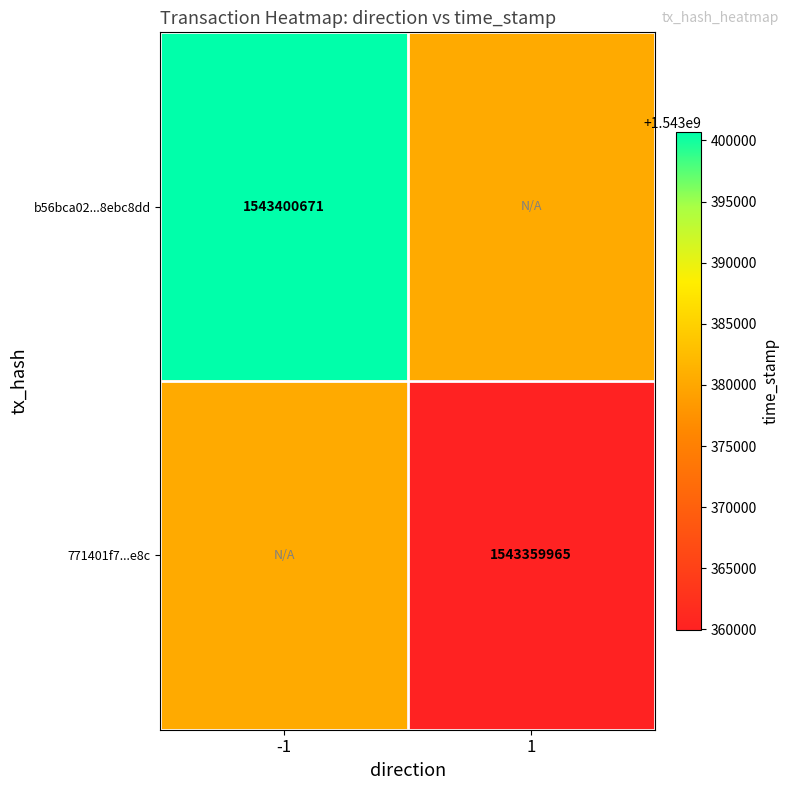

Count the number of data series in this chart.

2